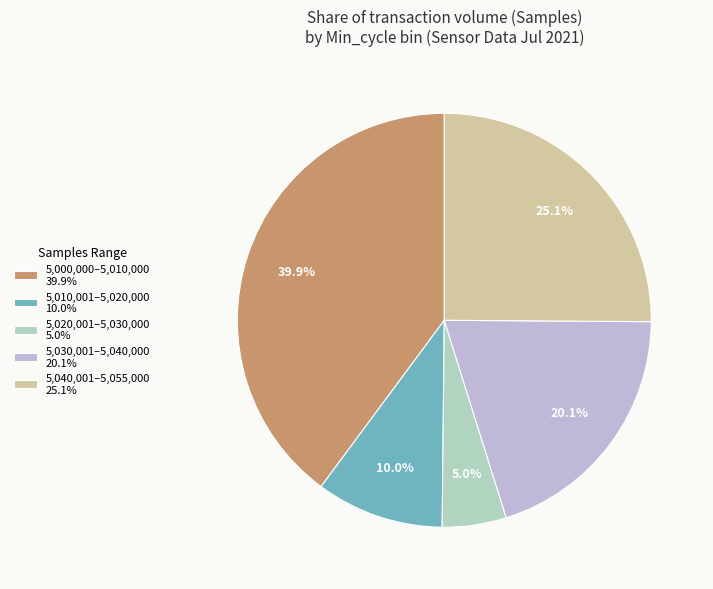

Between 5,010,001–5,020,000 10.0% and 5,030,001–5,040,000 20.1%, which is larger?

5,030,001–5,040,000 20.1%